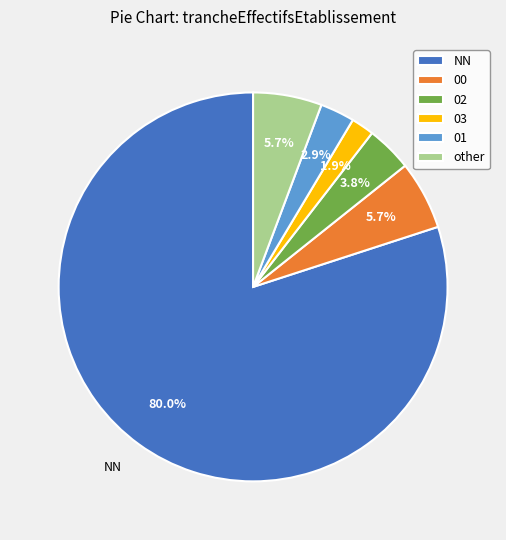

To the nearest percent, what percentage of the pie is 02?

4%